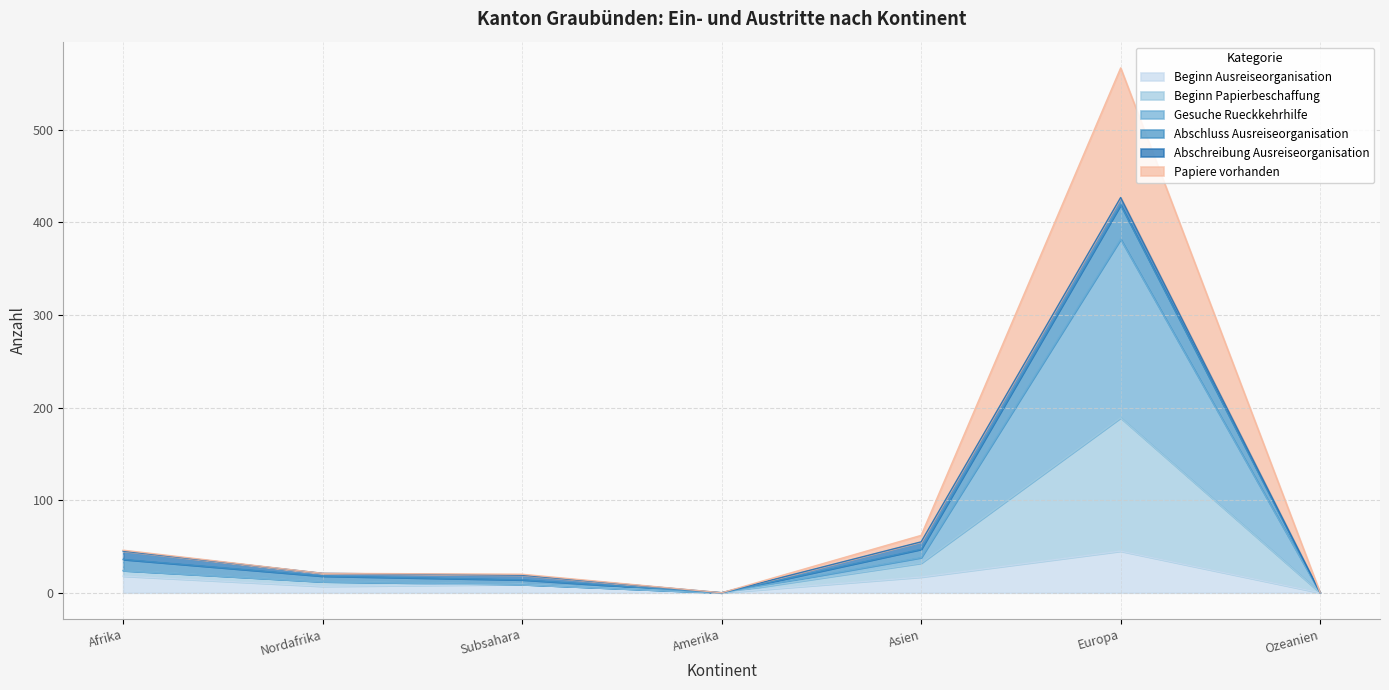

The value of Beginn Ausreiseorganisation at Ozeanien is -23. True or false?

False